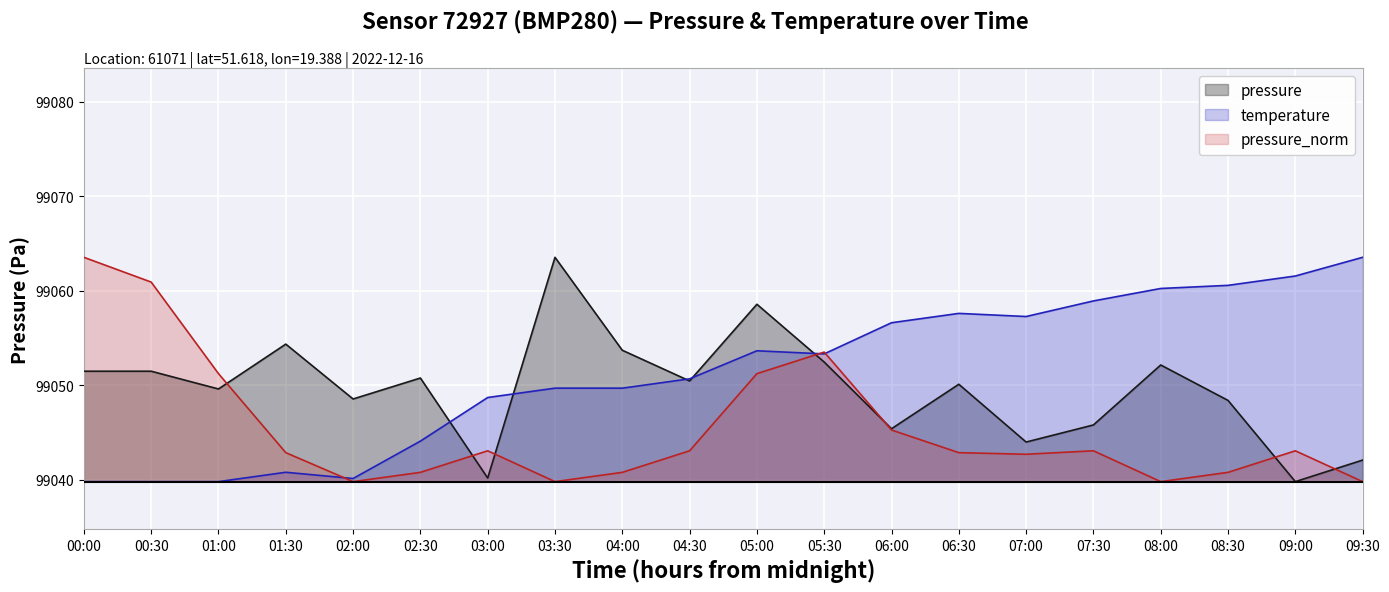

Reading right to left, list all the values displayed in this chart.

pressure: 09:30=99042.1	09:00=99039.8	08:30=99048.4	08:00=99052.1	07:30=99045.8	07:00=99044.0	06:30=99050.1	06:00=99045.4	05:30=99052.4	05:00=99058.6	04:30=99050.4	04:00=99053.7	03:30=99063.5	03:00=99040.2	02:30=99050.8	02:00=99048.5	01:30=99054.3	01:00=99049.6	00:30=99051.5	00:00=99051.5
temperature: 09:30=99063.5	09:00=99061.6	08:30=99060.6	08:00=99060.2	07:30=99058.9	07:00=99057.3	06:30=99057.6	06:00=99056.6	05:30=99053.3	05:00=99053.6	04:30=99050.7	04:00=99049.7	03:30=99049.7	03:00=99048.7	02:30=99044.1	02:00=99040.1	01:30=99040.8	01:00=99039.8	00:30=99039.8	00:00=99039.8
pressure_norm: 09:30=99039.8	09:00=99043.0	08:30=99040.8	08:00=99039.8	07:30=99043.0	07:00=99042.7	06:30=99042.8	06:00=99045.2	05:30=99053.5	05:00=99051.2	04:30=99043.0	04:00=99040.8	03:30=99039.8	03:00=99043.0	02:30=99040.8	02:00=99039.8	01:30=99042.8	01:00=99051.2	00:30=99060.9	00:00=99063.5